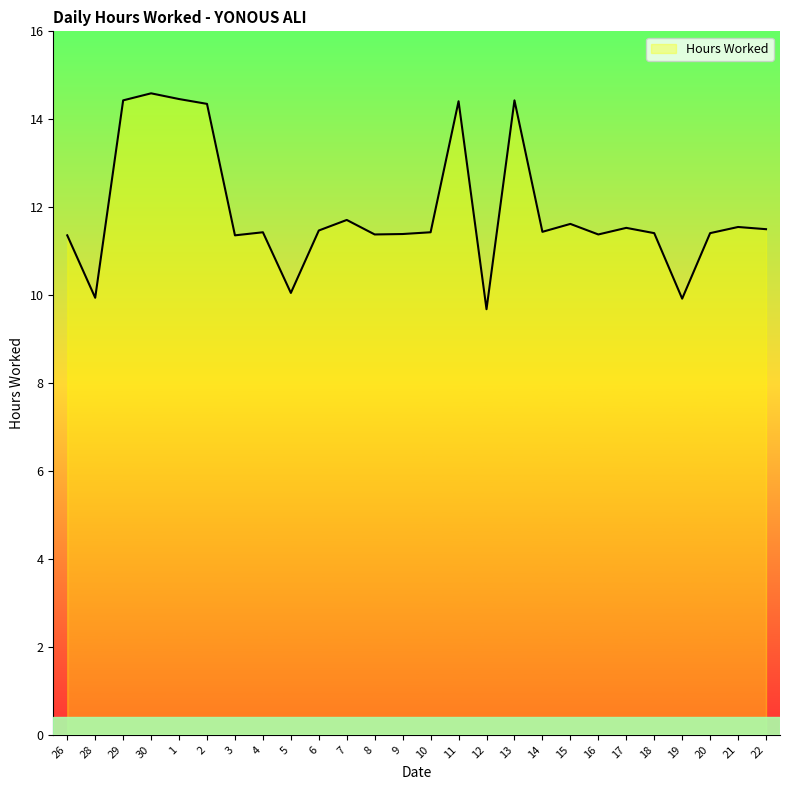

What position from the right is 18?

5